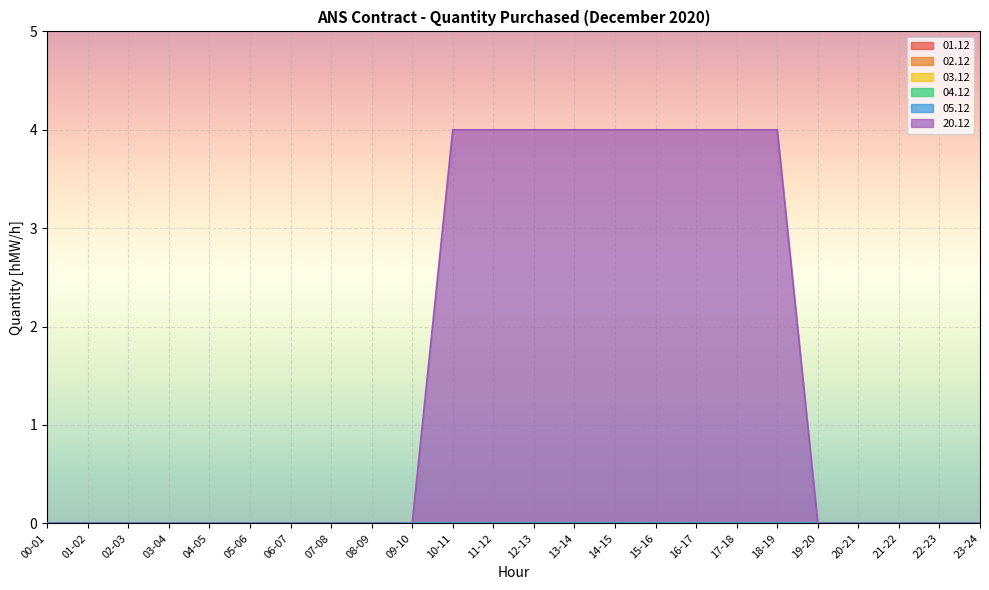

How many series are shown in this chart?

6